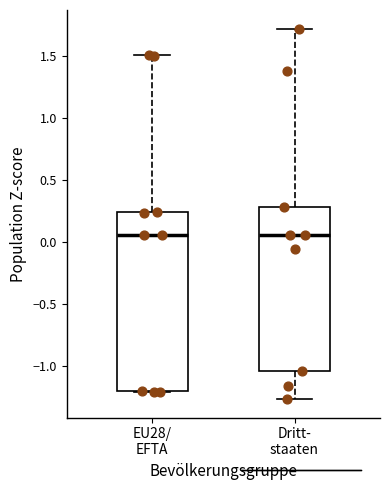

Reading left to right, read every box against the y-axis: the position of its median line, the range the box covers, and the ends of its whiskers. The values are not printed on the chart, so give them approximately, as read against the axis.

EU28/ EFTA: median 0.05, box -1.20 to 0.25, whiskers -1.20 to 1.50
Dritt- staaten: median 0.05, box -1.05 to 0.30, whiskers -1.25 to 1.70